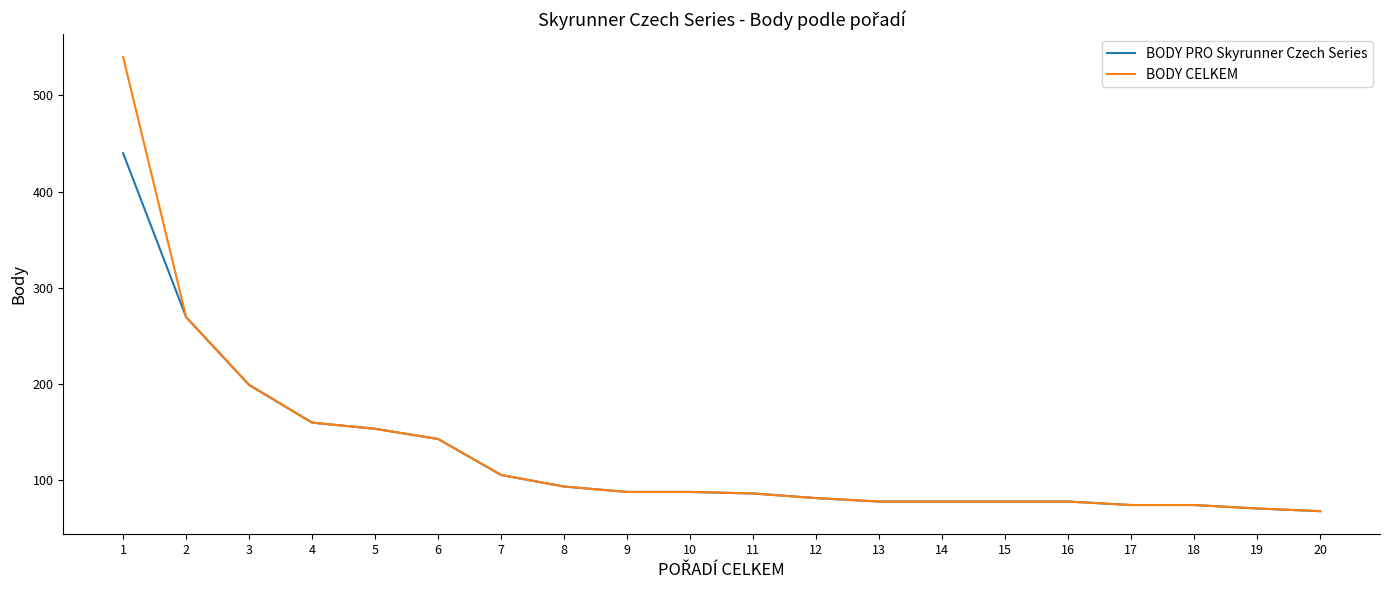

What is the highest value of the BODY PRO Skyrunner Czech Series series?

440.0